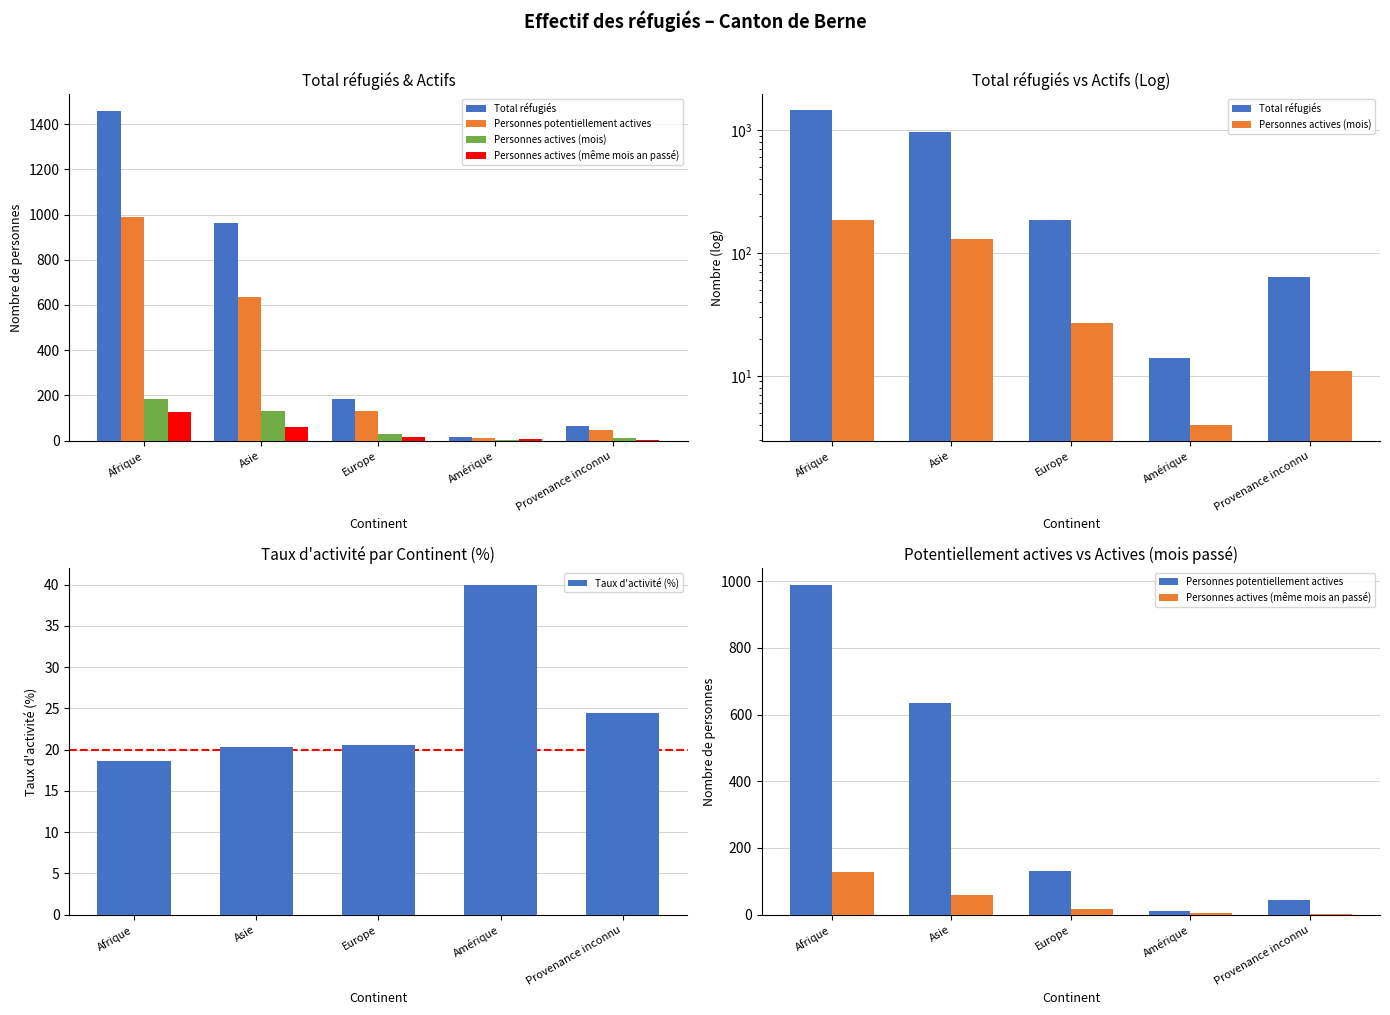

What is the maximum value for Taux d'activité (%)?

40.0